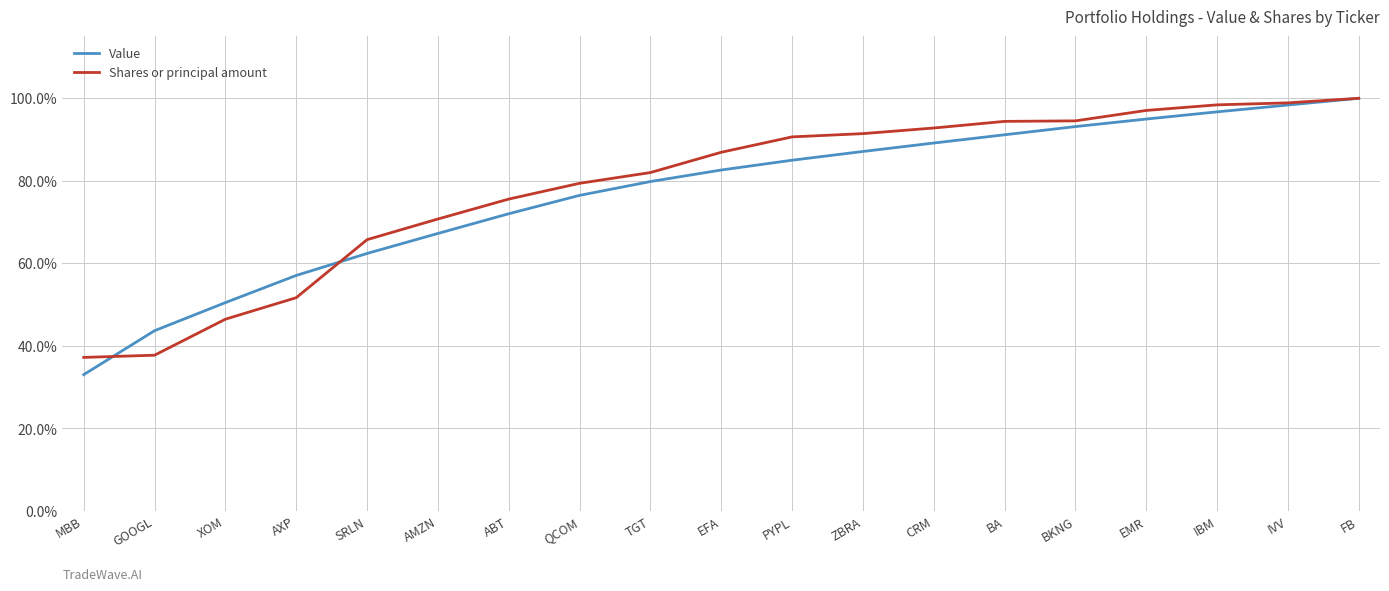

Where do Shares or principal amount and Value first cross each other?

MBB and GOOGL